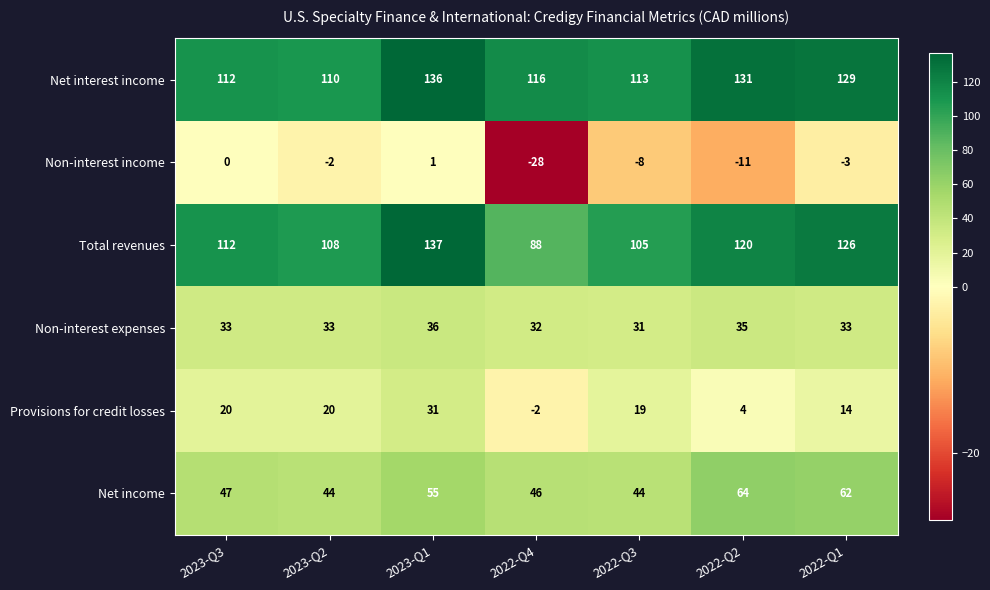

What is the total value across all series at 2022-Q1?

361